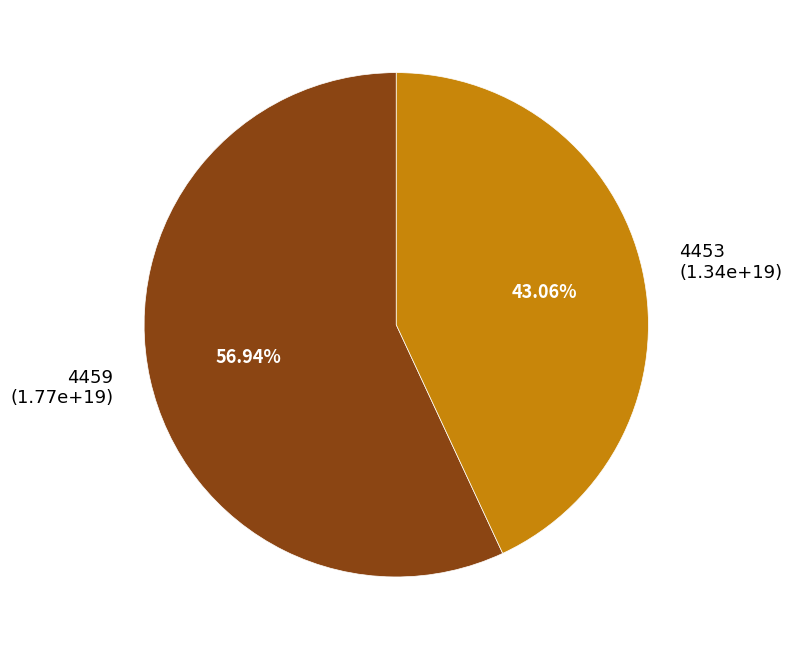

What percentage is the 4453 slice, to the nearest percent?

43%